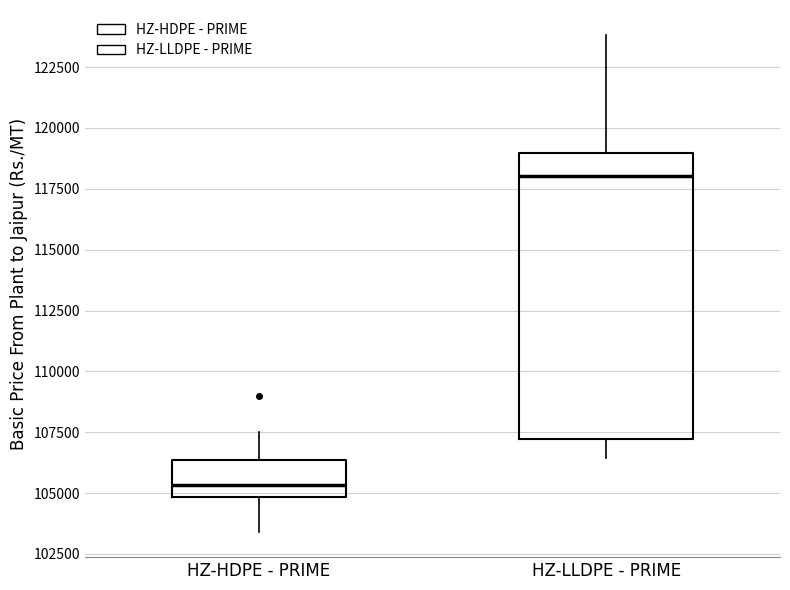

Which box is the tallest, from its lower edge to its upper edge?

HZ-LLDPE - PRIME